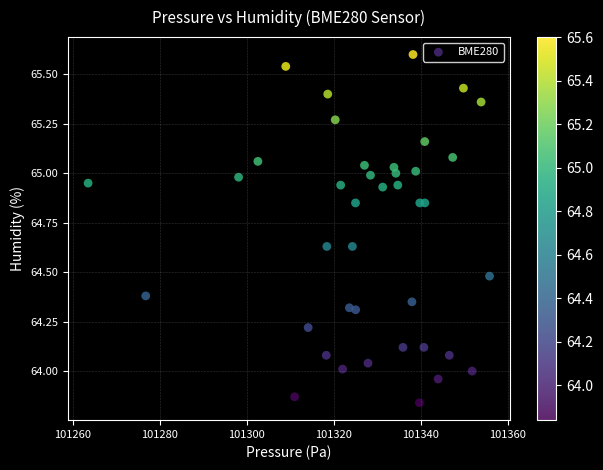

What is the range of X values (max minus min)?

92.3